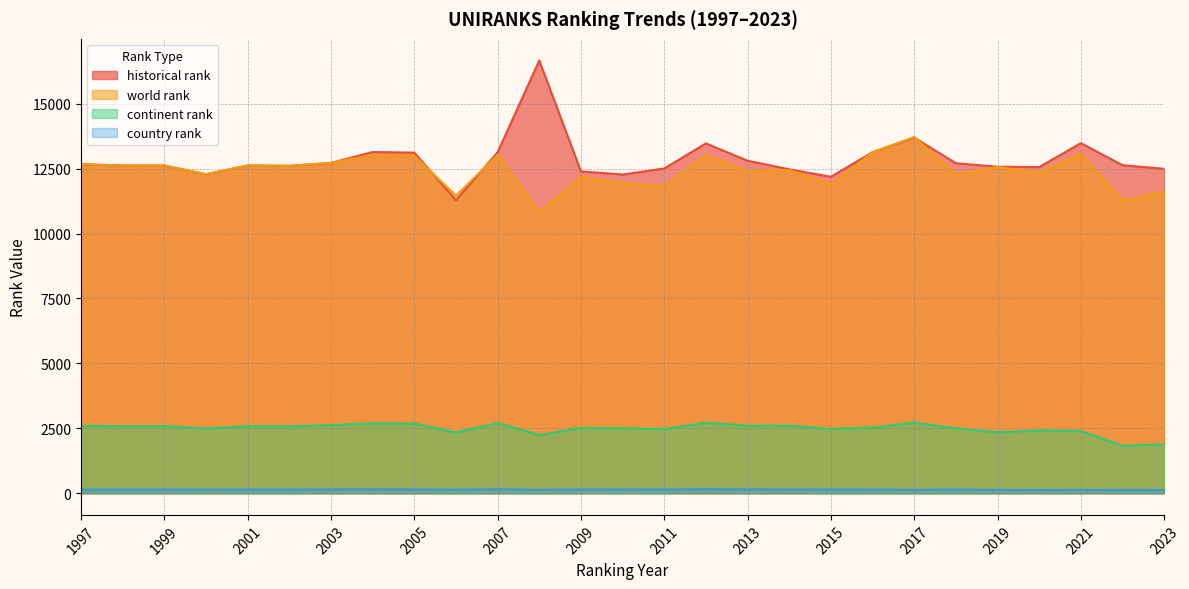

Which series has the widest spread of values?

historical rank